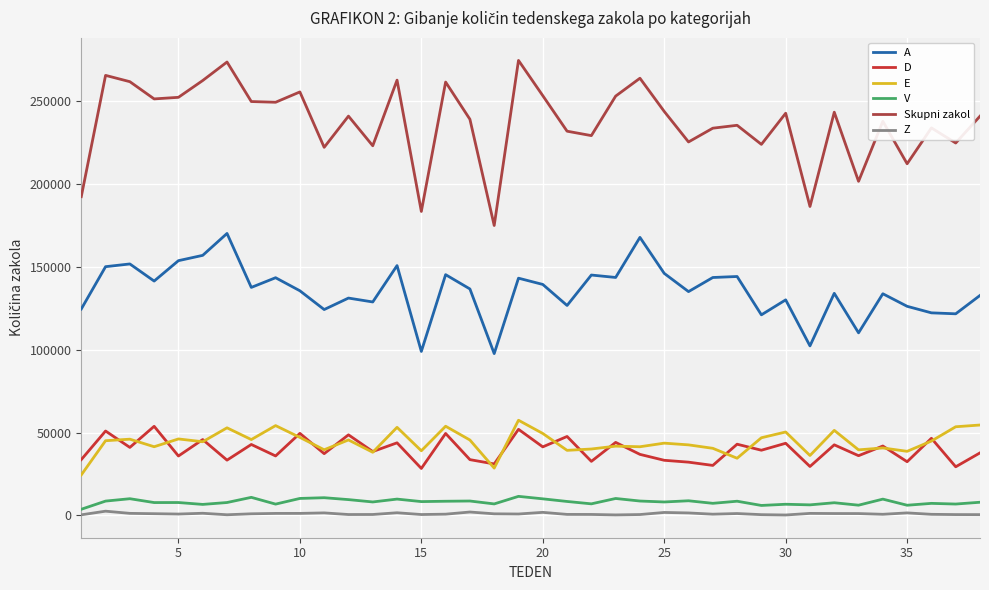

Which series has the widest spread of values?

Skupni zakol